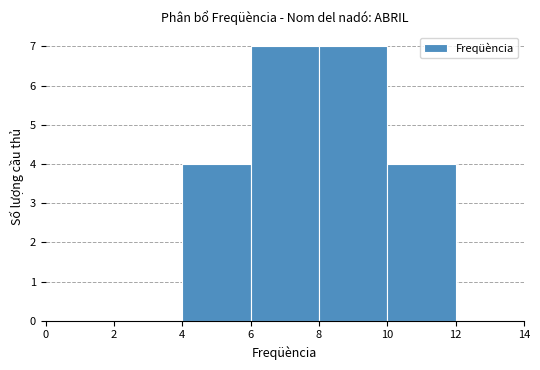

Reading left to right, transcribe this chart: for each bar, give the range it covers on the x-axis and its height. The values are not printed on the chart, so give them approximately, as read against the axis.

0 to 2: 0
2 to 4: 0
4 to 6: 4
6 to 8: 7
8 to 10: 7
10 to 12: 4
12 to 14: 0